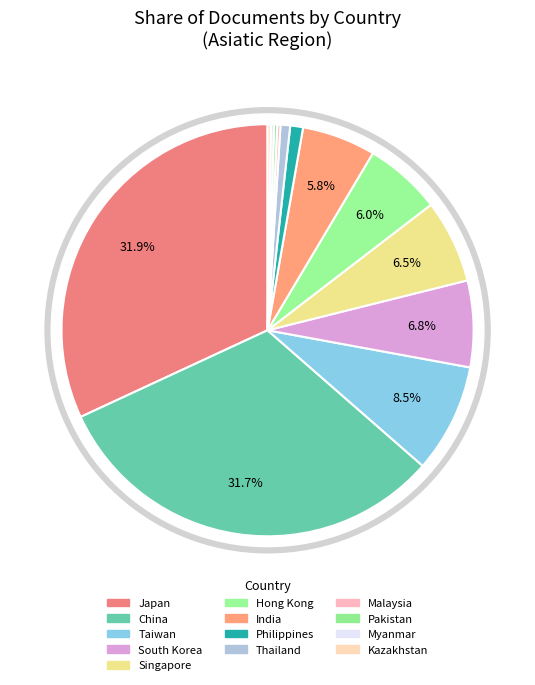

To the nearest percent, what is the difference between the Taiwan and South Korea slice percentages?

2%